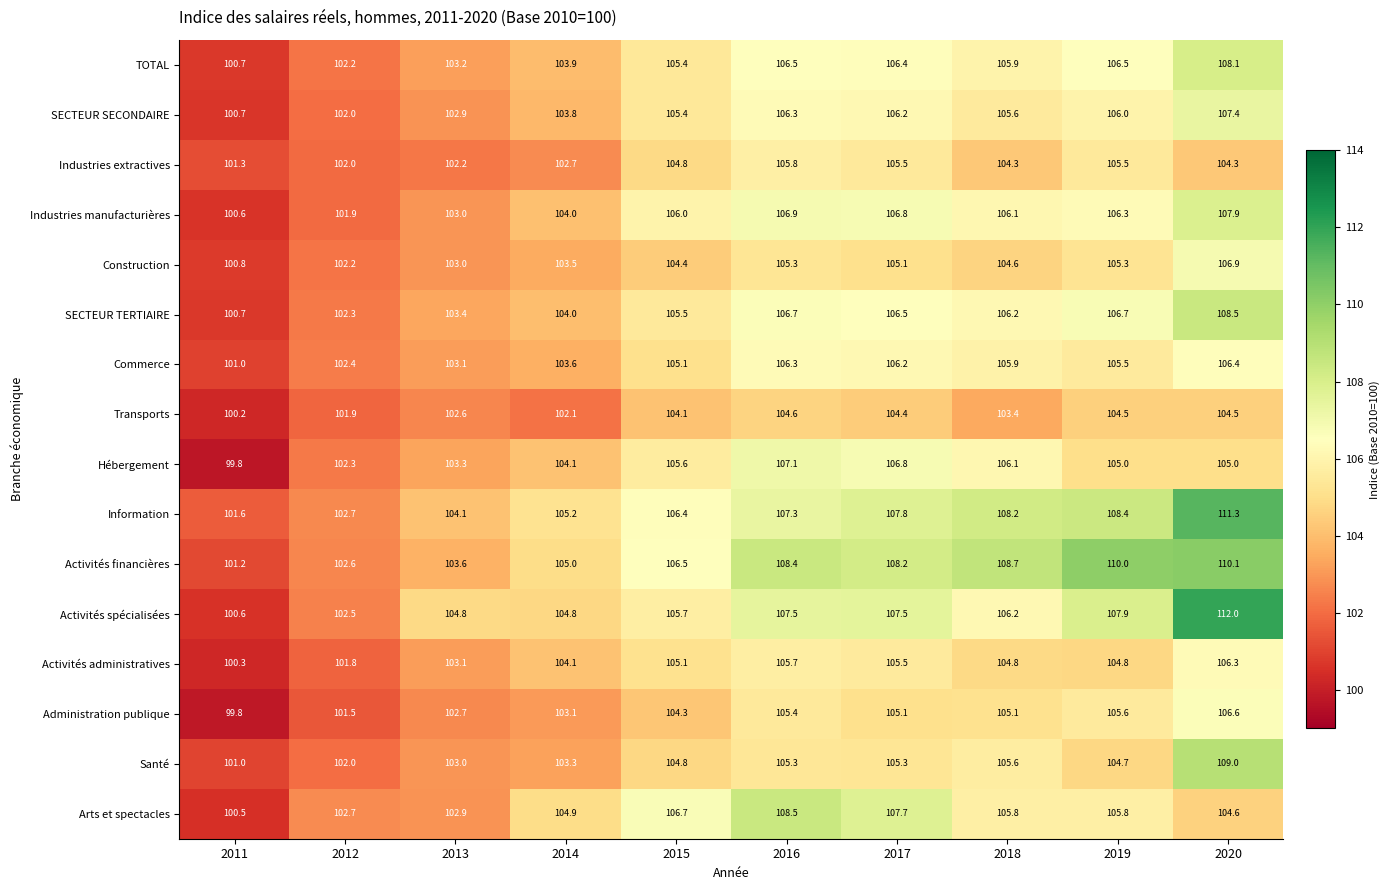

Is it true that Commerce equals 106.2 at 2017?

True